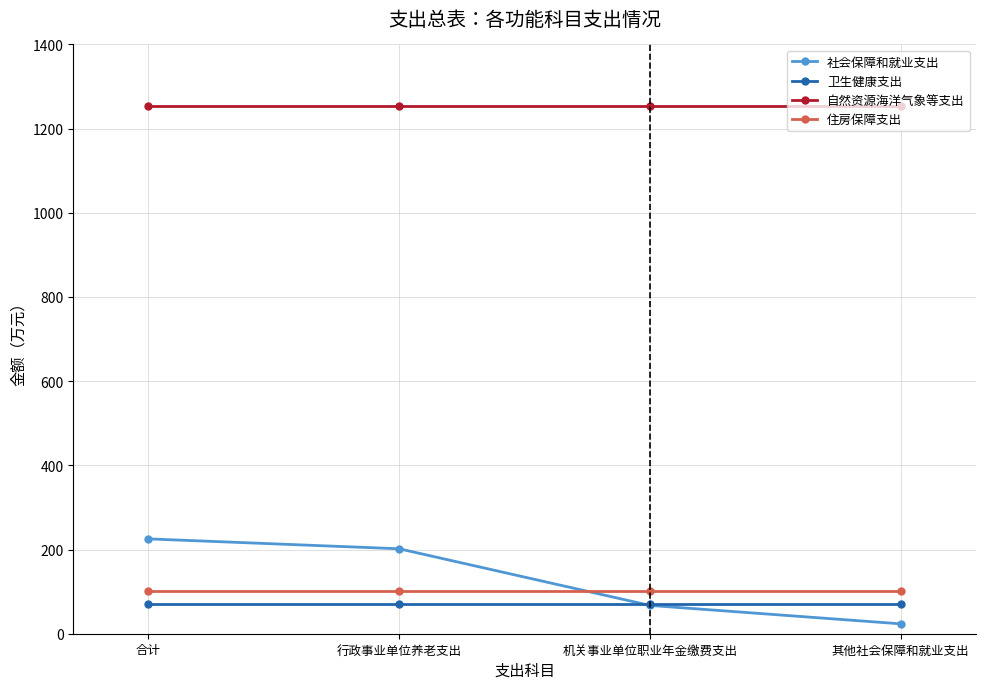

What is the sum of the 住房保障支出 values at 其他社会保障和就业支出 and 行政事业单位养老支出?

201.8